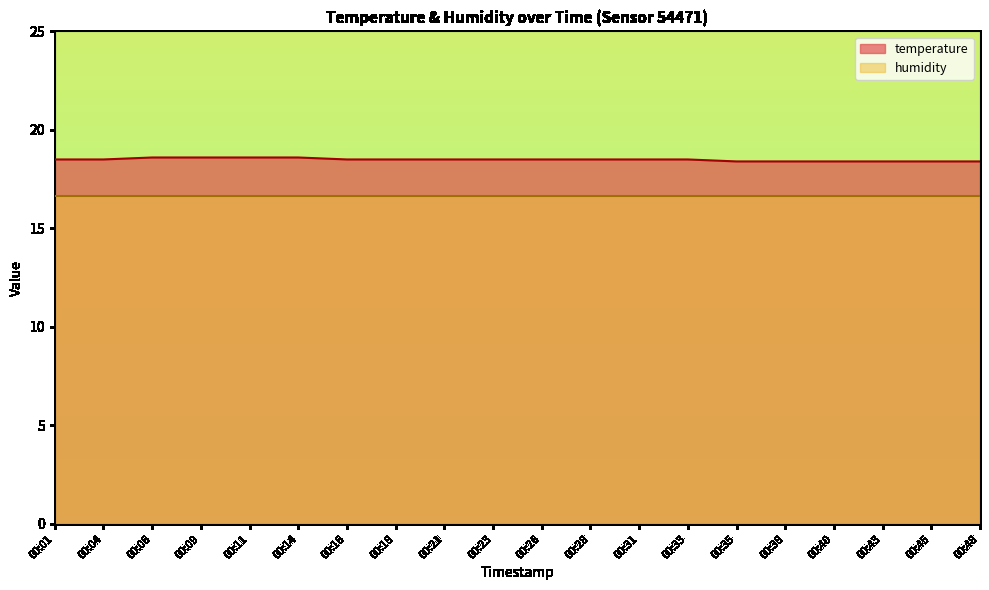

The chart shows a value of 4.4 at 00:06. True or false?

False